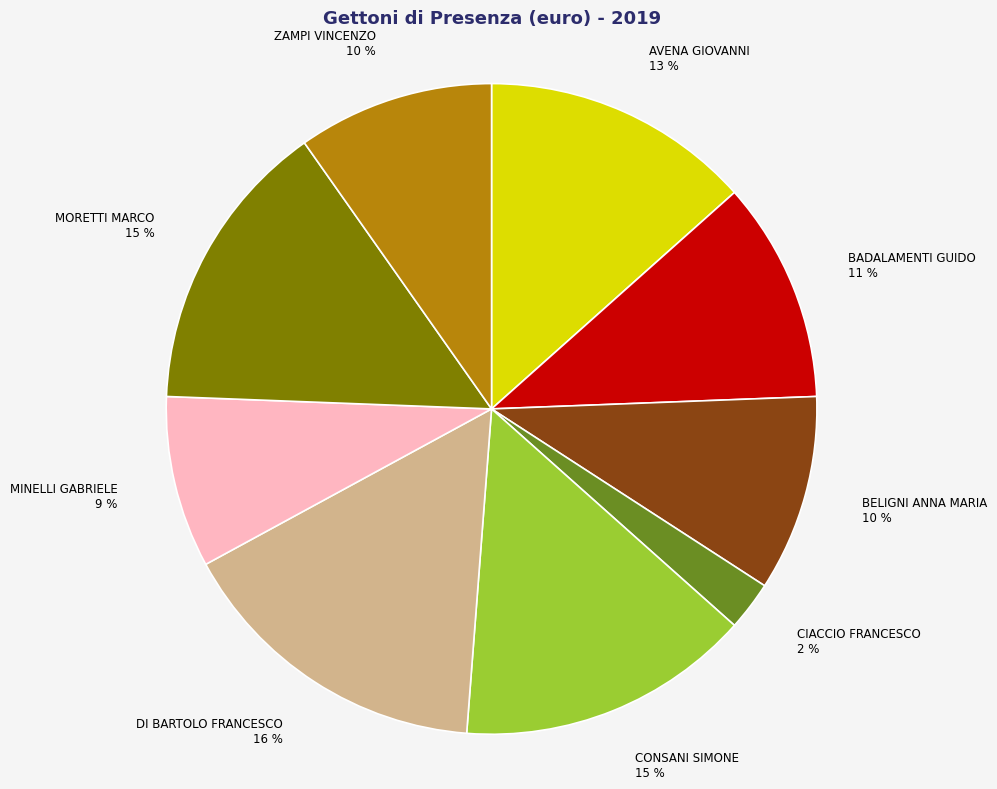

What is the largest slice in the pie chart?

DI BARTOLO FRANCESCO